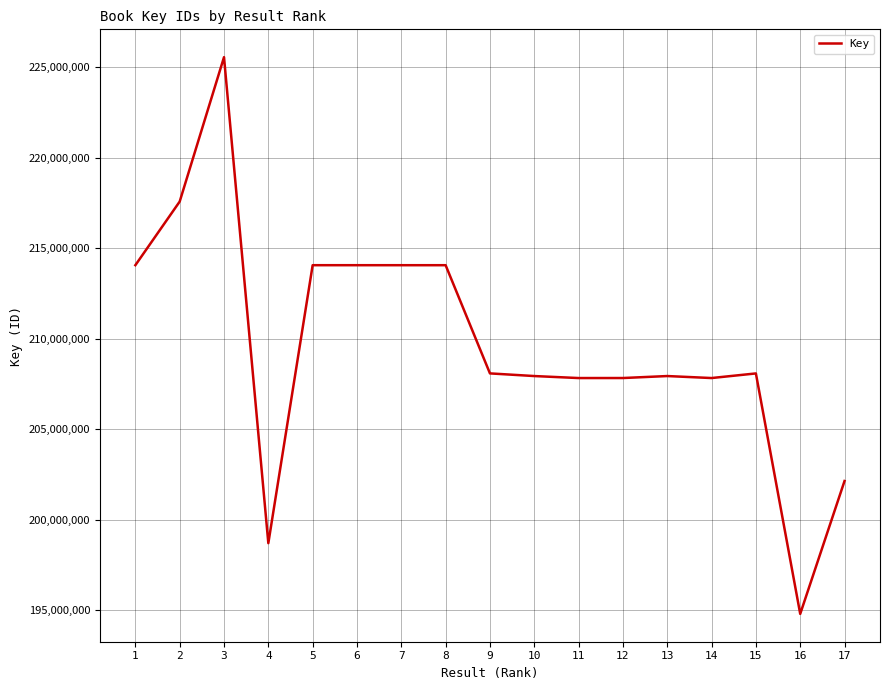

Is it true that the value at 14 is 207822661?

True